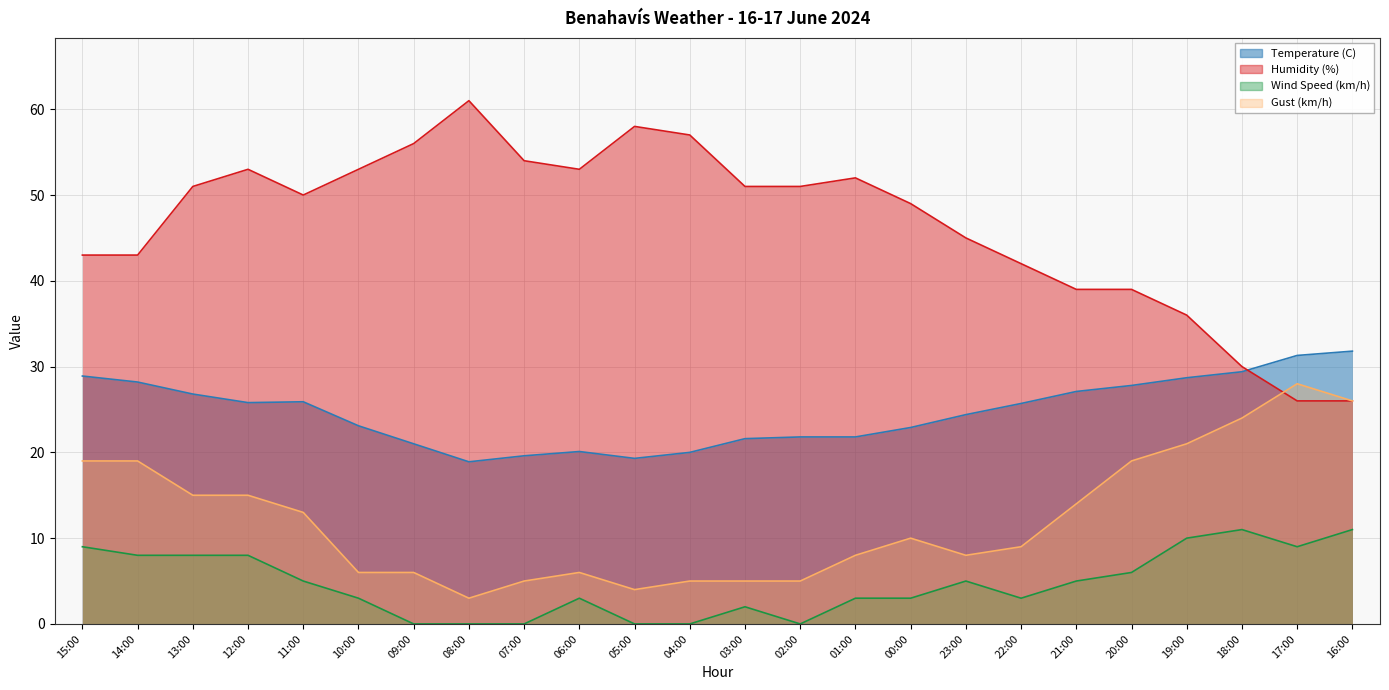

How many interior local peaks does the Temperature (C) series have?

2